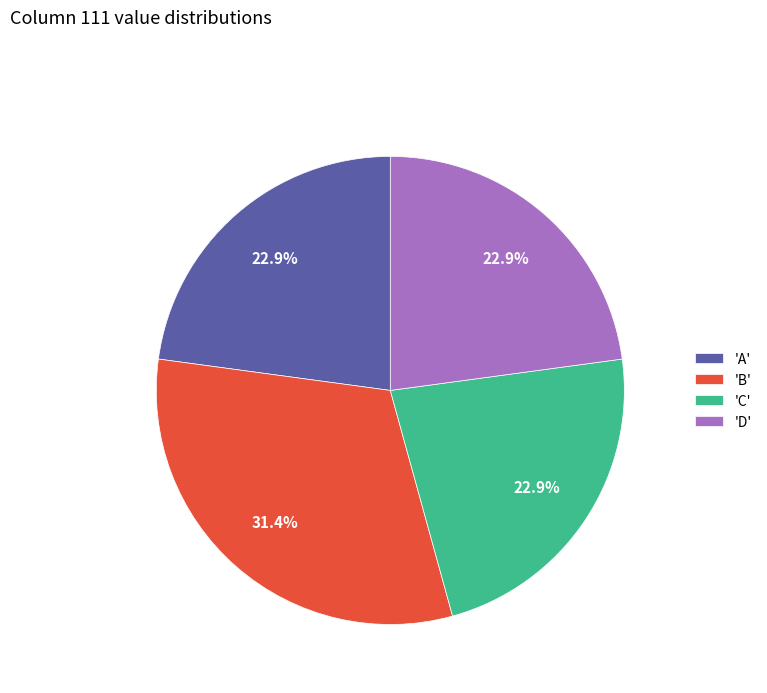

Is the sum of 'A' and 'D' greater than half?

No